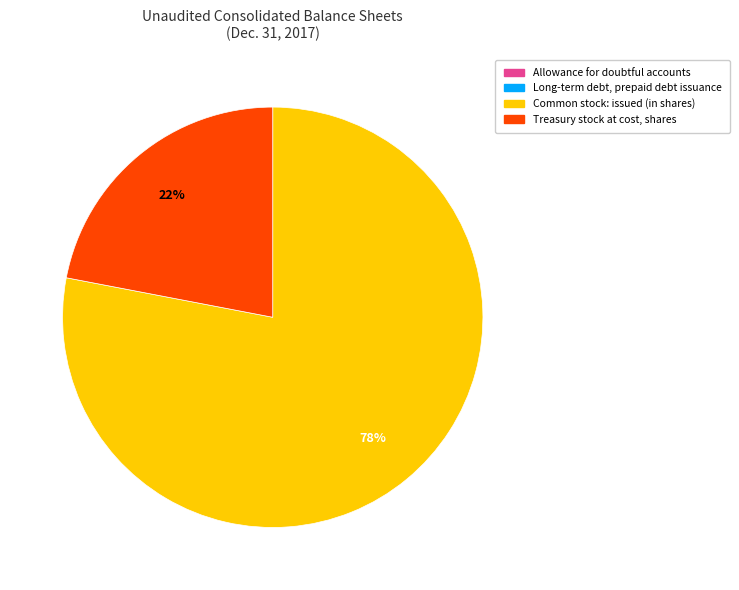

To the nearest percent, what portion does Treasury stock at cost, shares represent?

22%